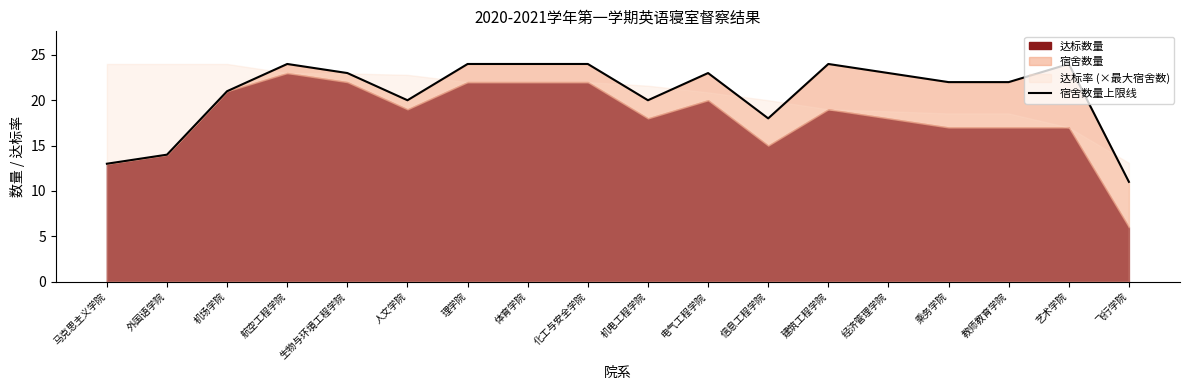

Which has a higher value, 建筑工程学院 or 航空工程学院?

建筑工程学院